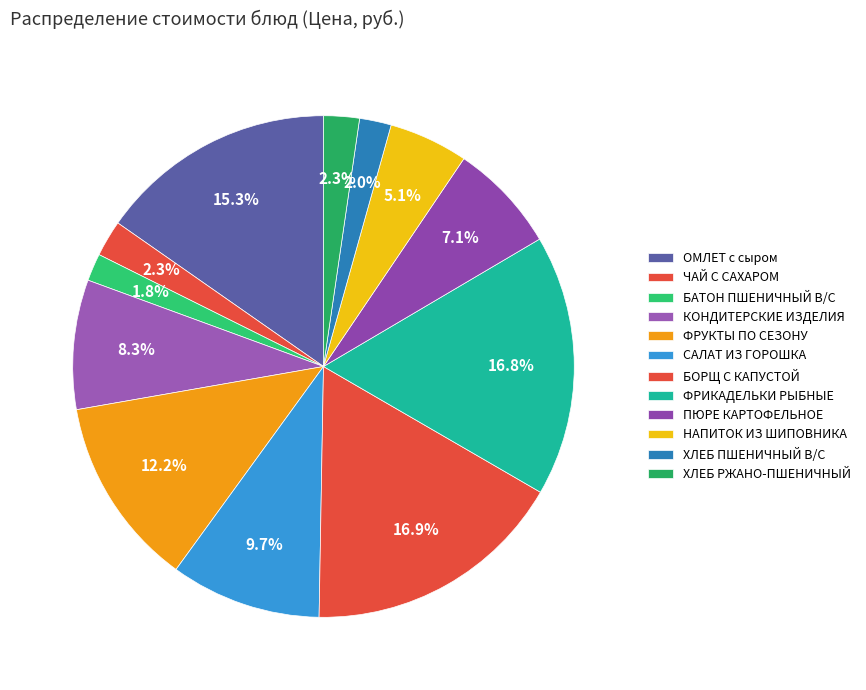

Is it true that ФРУКТЫ ПО СЕЗОНУ is 4% of the pie?

False